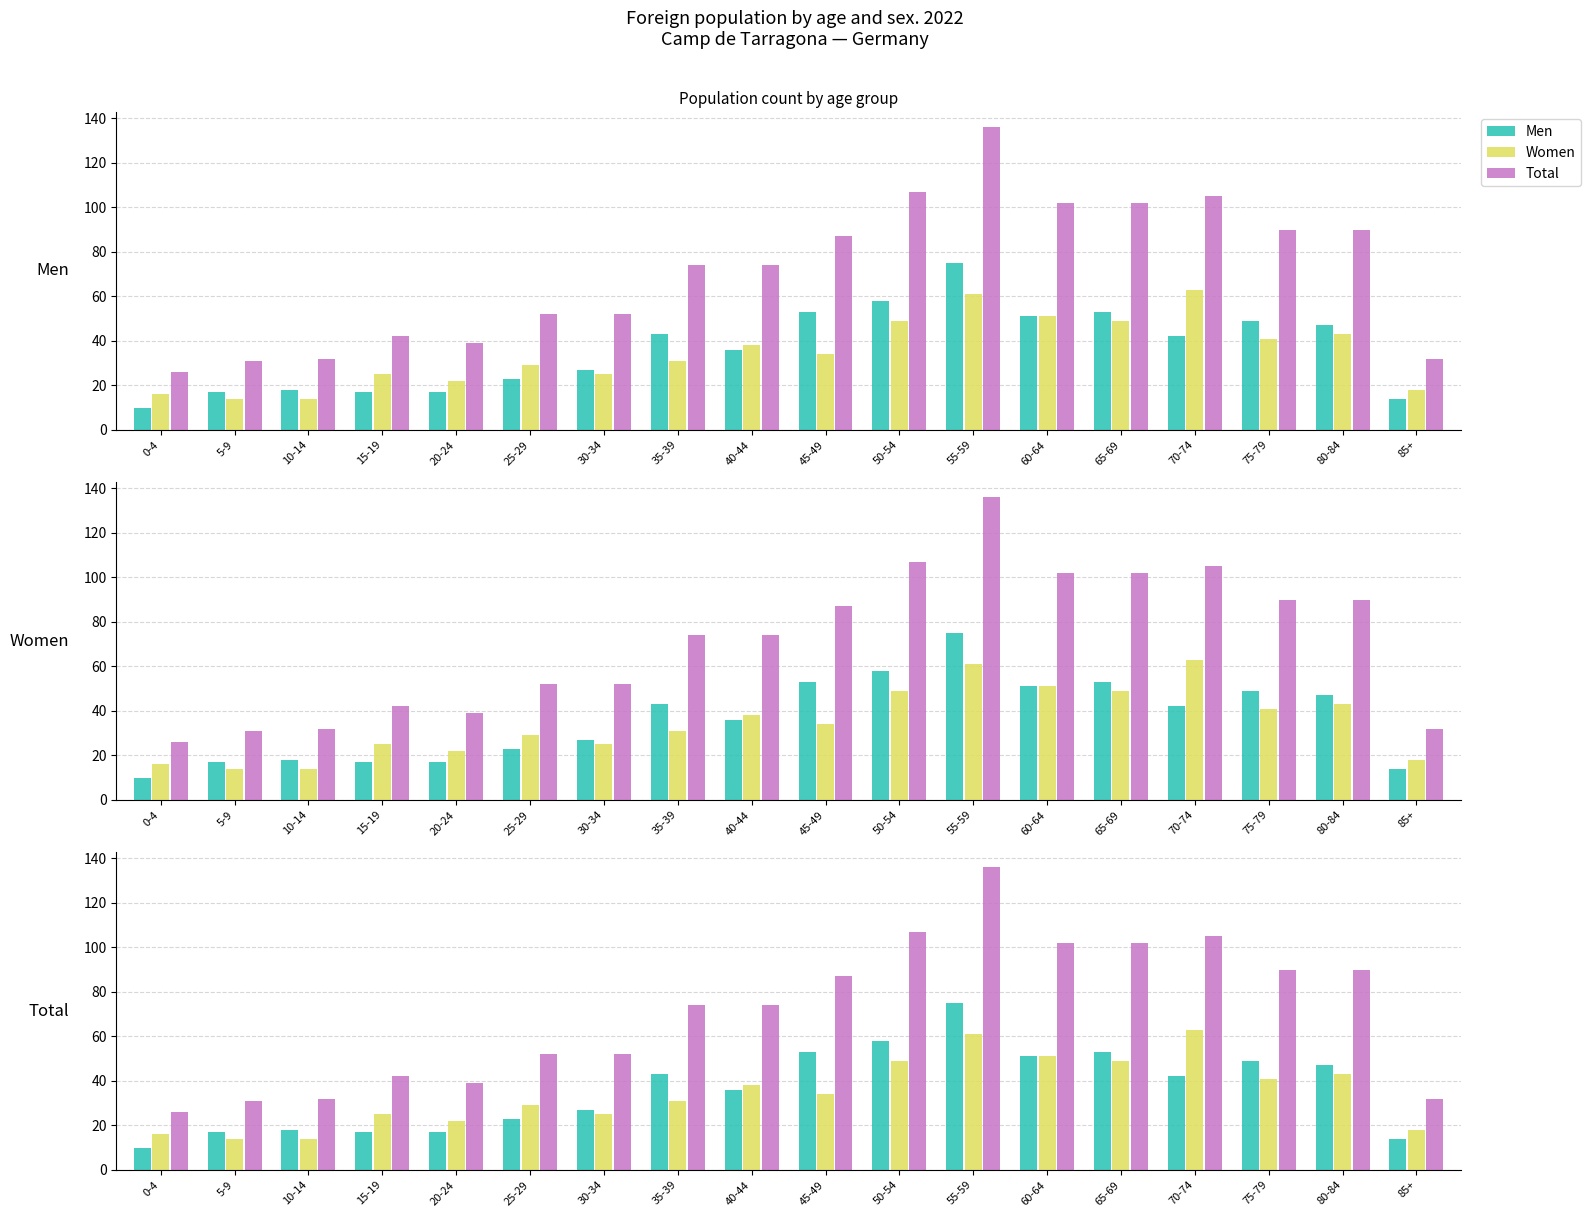

What position from the right is 40-44?

10